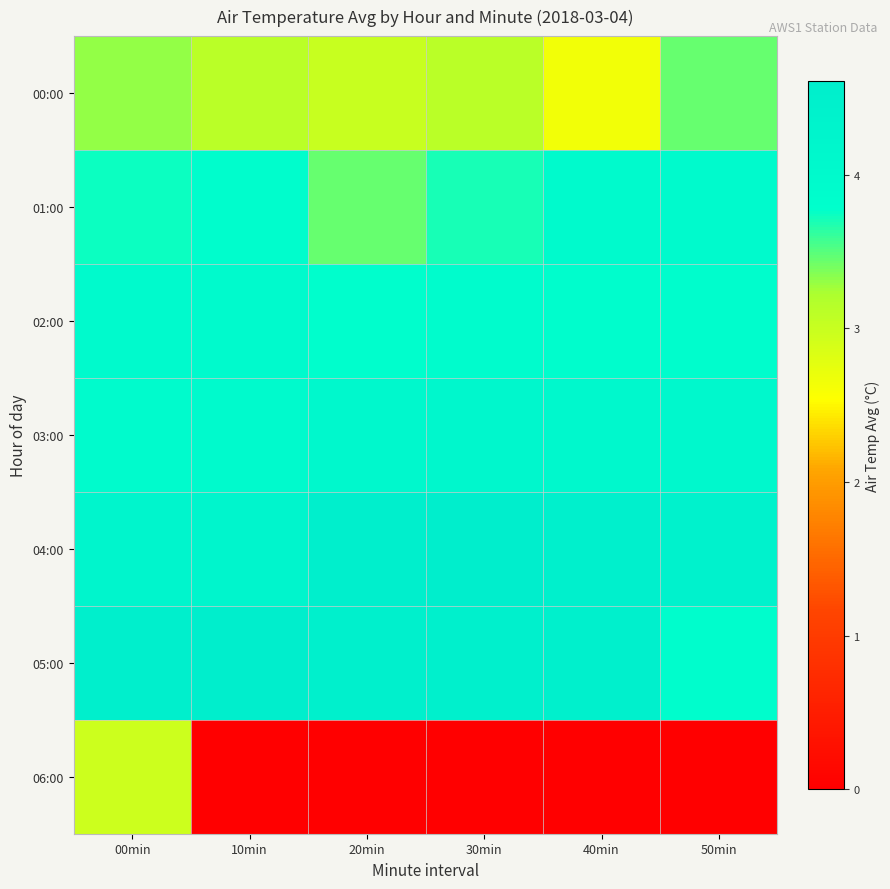

Between 00min and 30min, which series saw the biggest shift?

06:00